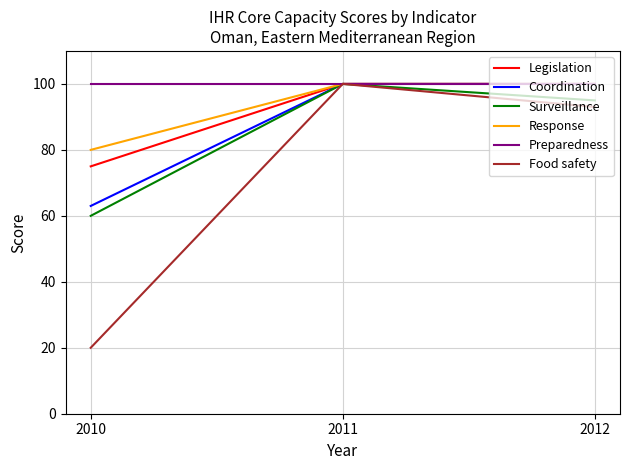

At which category is the sum across all series the highest?

2011